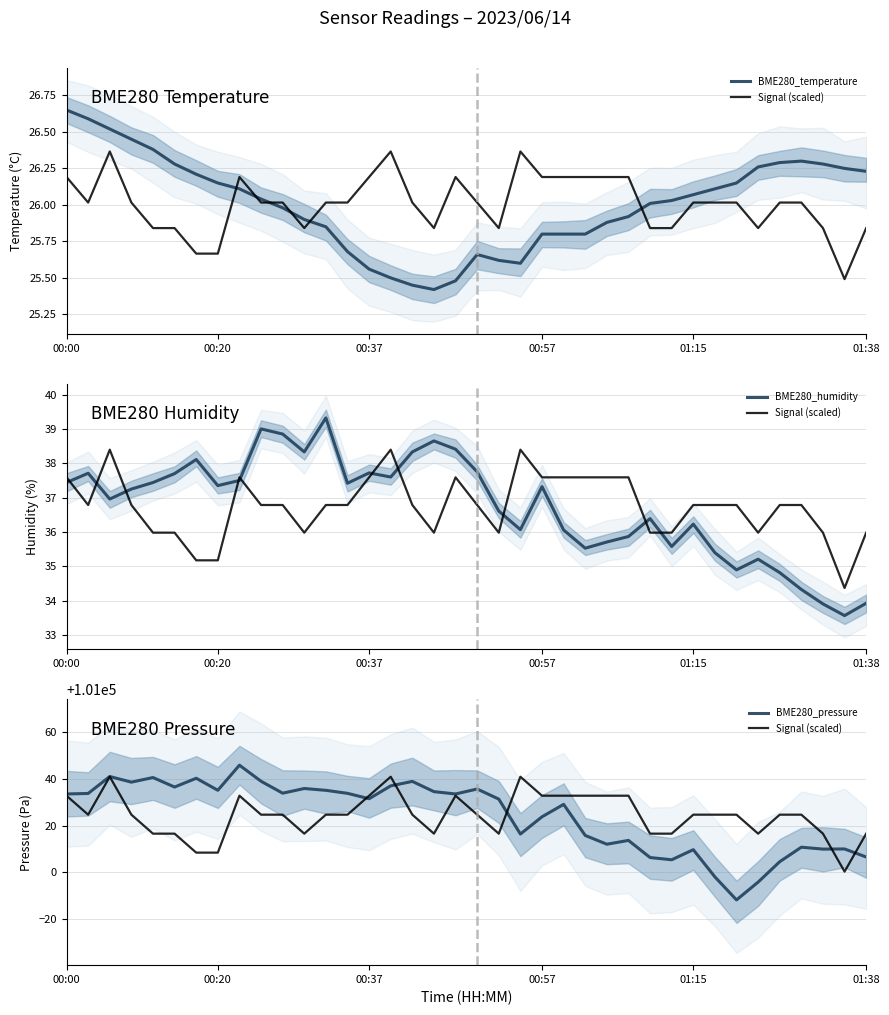

At which category does the chart reach its peak across all series?

8